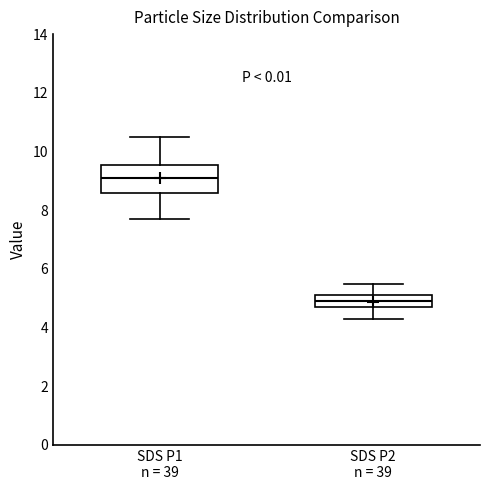

Reading left to right, read every box against the y-axis: the position of its median line, the range the box covers, and the ends of its whiskers. The values are not printed on the chart, so give them approximately, as read against the axis.

SDS P1 n = 39: median 9.2, box 8.6 to 9.6, whiskers 7.8 to 10.6
SDS P2 n = 39: median 5.0, box 4.8 to 5.2, whiskers 4.4 to 5.6